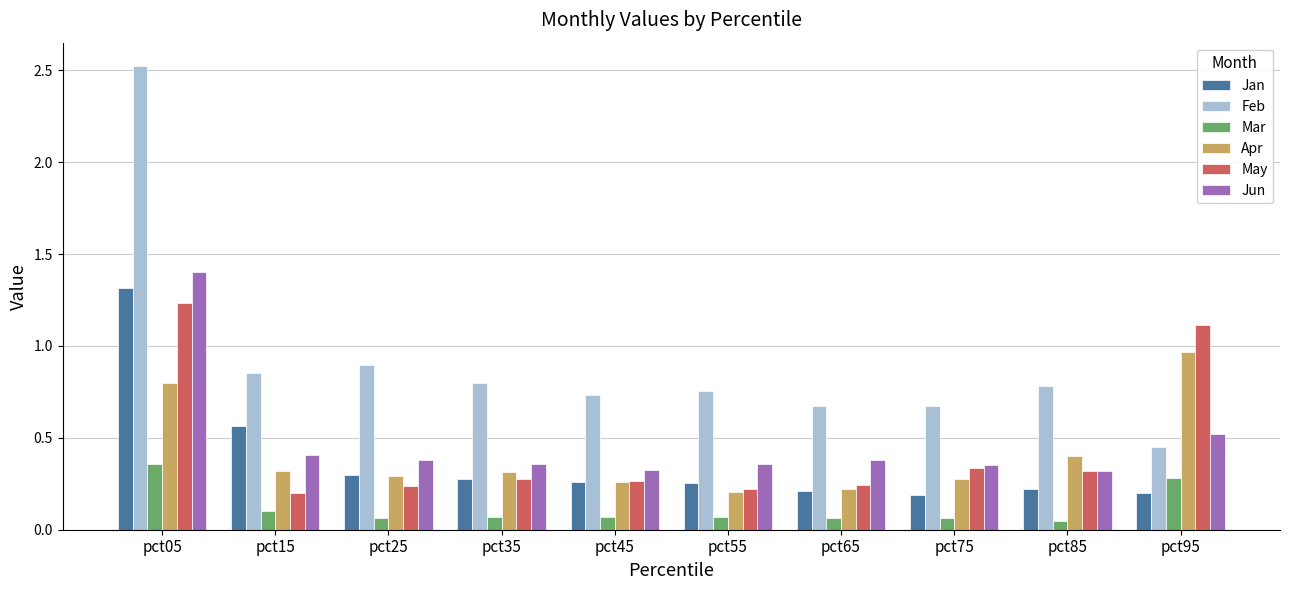

How many bars are there in each group?

6